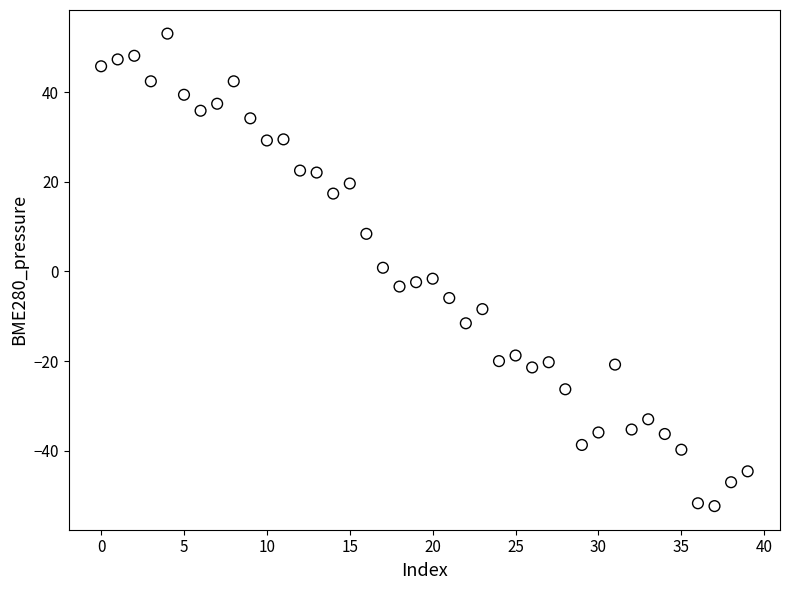

What is the range of Y values (max minus min)?

105.3